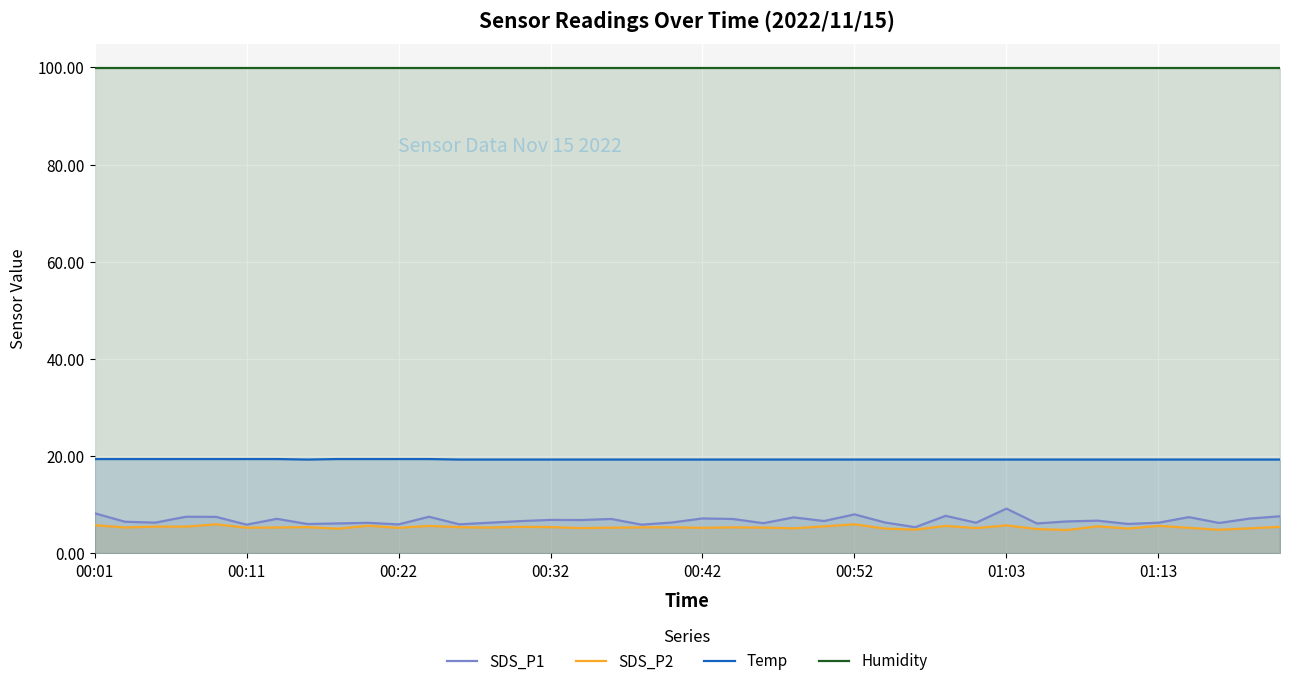

Which series has the widest spread of values?

SDS_P1